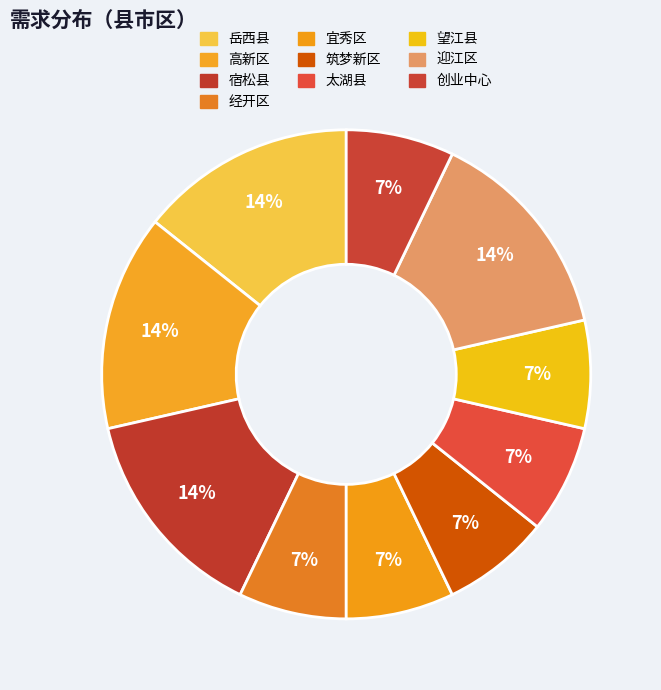

What percentage is the 创业中心 slice, to the nearest percent?

7%